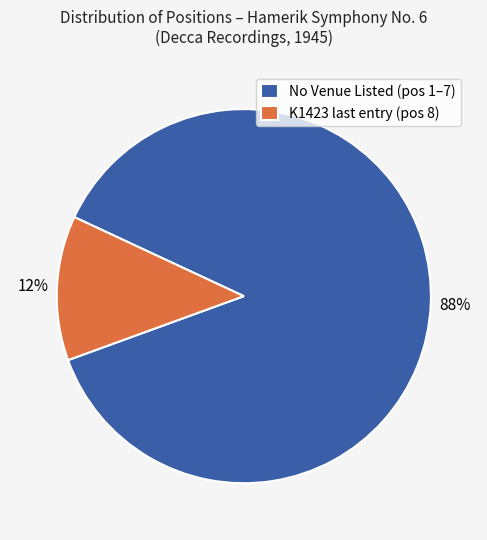

Which slice represents more than half of the pie?

No Venue Listed (pos 1–7)